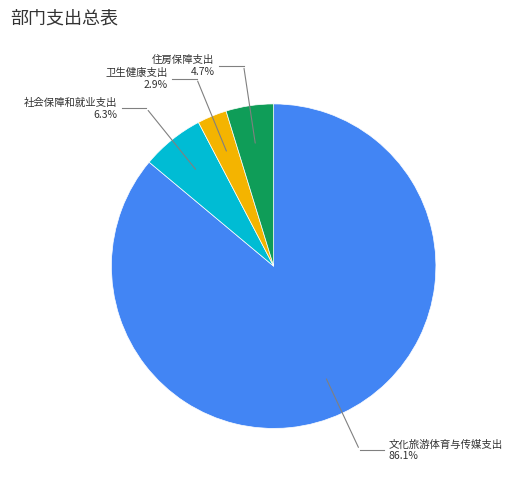

What is the ratio of the value at 社会保障和就业支出 to the value at 文化旅游体育与传媒支出?

0.1